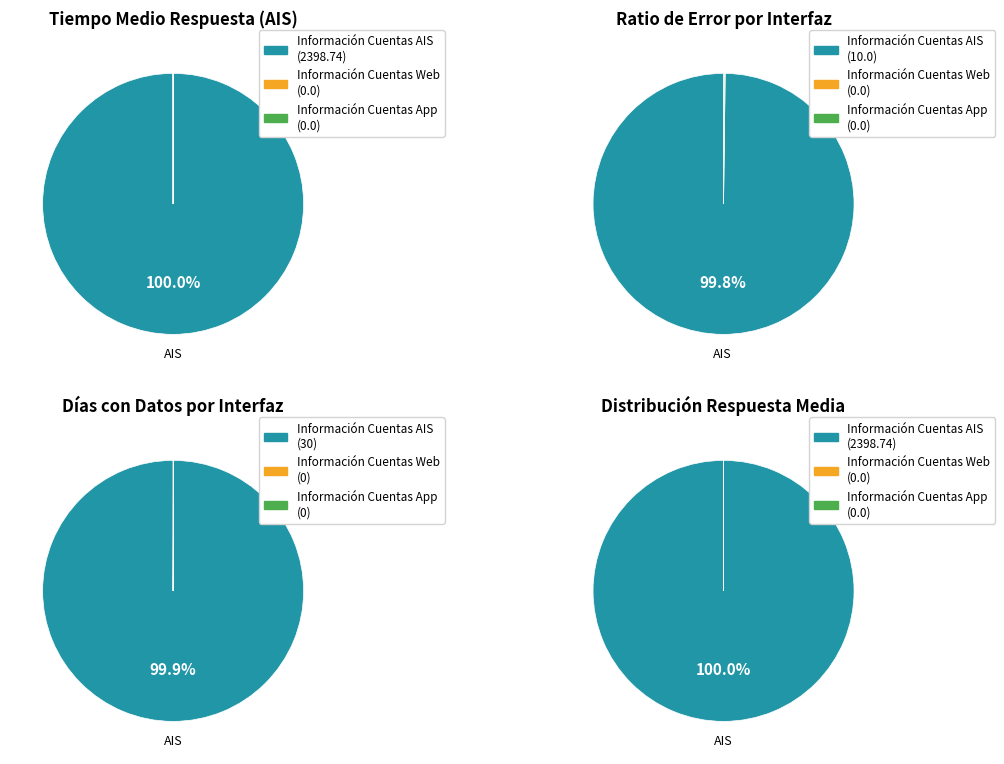

Which category has the biggest portion of the pie?

Información Cuentas AIS